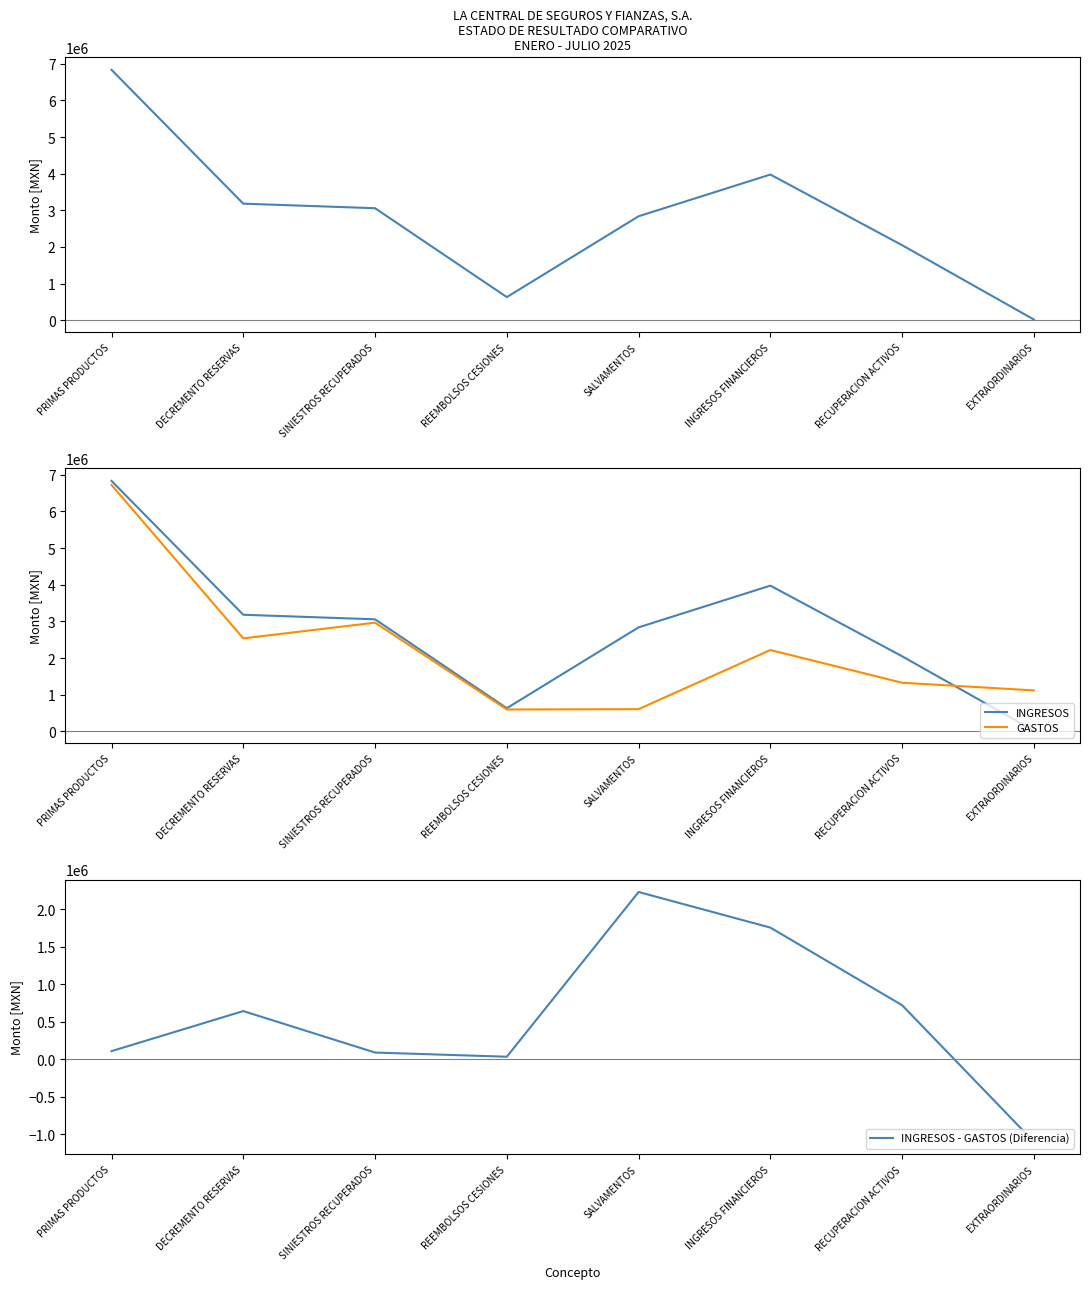

Reading left to right, extract all data points from this chart.

INGRESOS: 6834070.2	3181660.9	3057471.9	631881.3	2837809.8	3976478.8	2048873.9	20004.9
GASTOS: 6724111.6	2537640.9	2966222.8	596333.9	606304.2	2219409.7	1326654.0	1117596.4
INGRESOS - GASTOS (Diferencia): 109958.6	644019.9	91249.2	35547.3	2231505.6	1757069.1	722220.0	-1097591.5